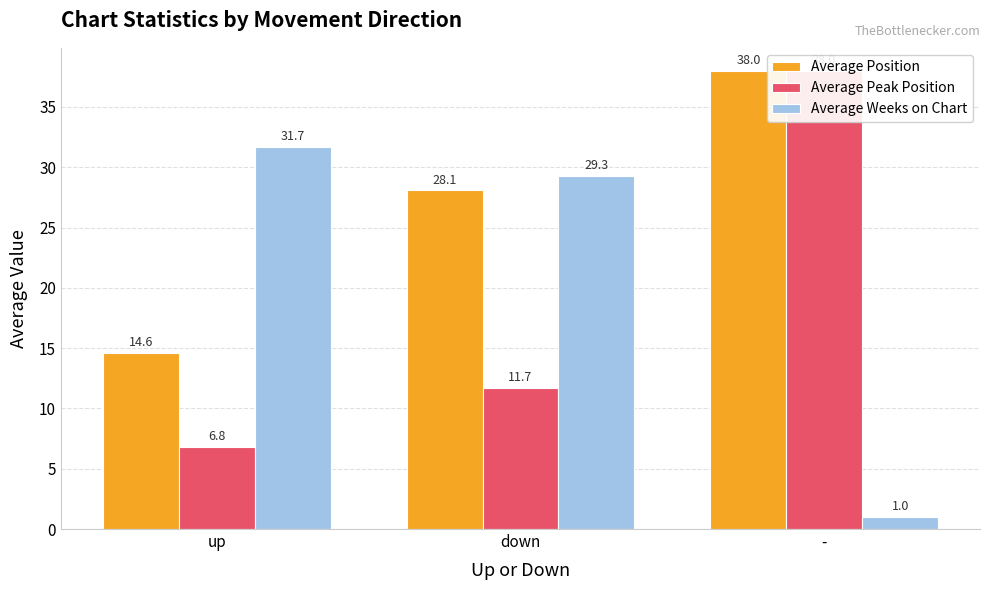

What is the difference between the maximum and minimum values in the Average Weeks on Chart series?

30.7